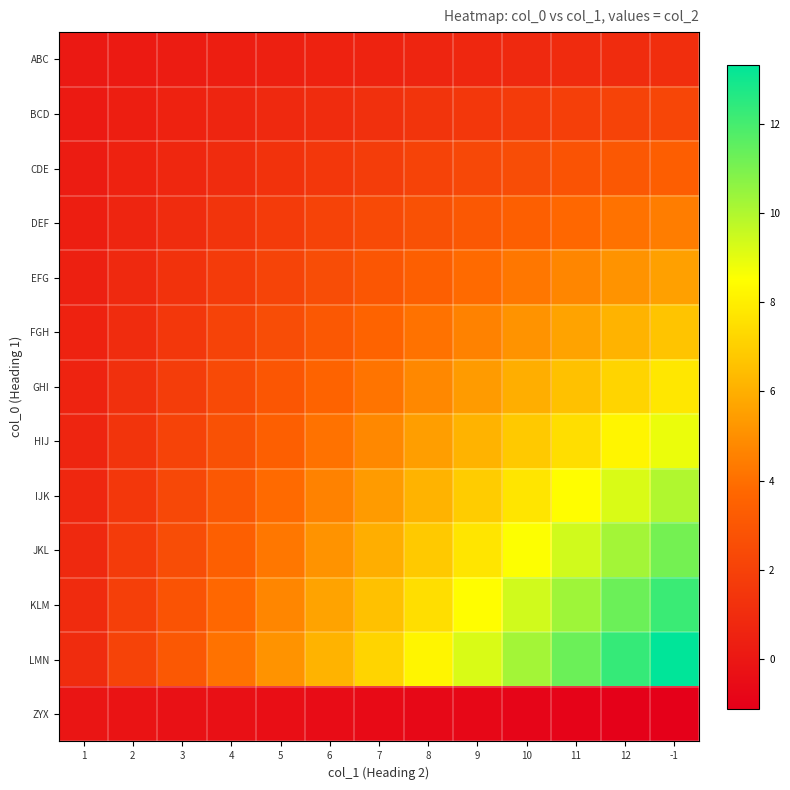

At which category is the sum across all series the highest?

-1